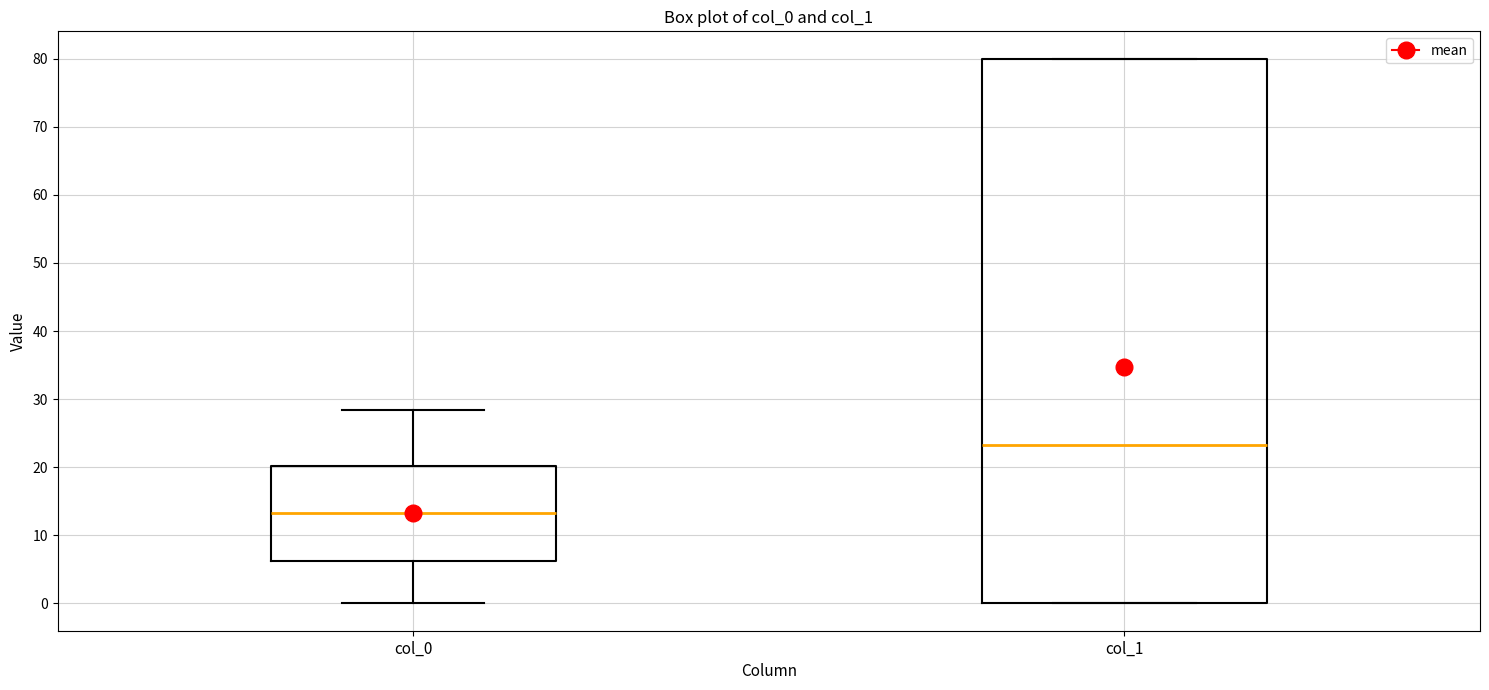

Where does the lower whisker of the box for col_0 end on the y-axis? The values are not printed on the chart, so give them approximately, as read against the axis.

0